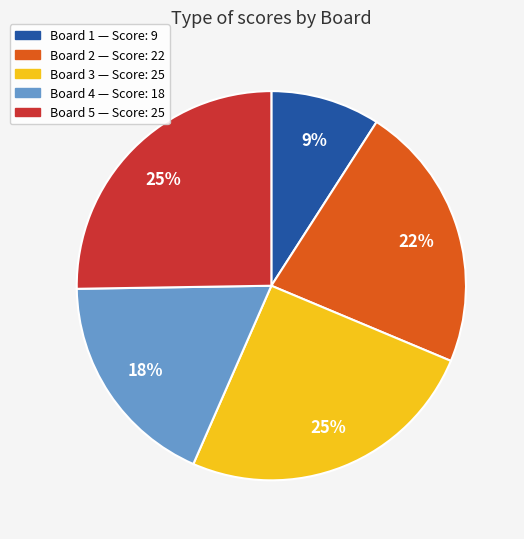

To the nearest percent, what is the difference between the largest and smallest slice percentages?

16%